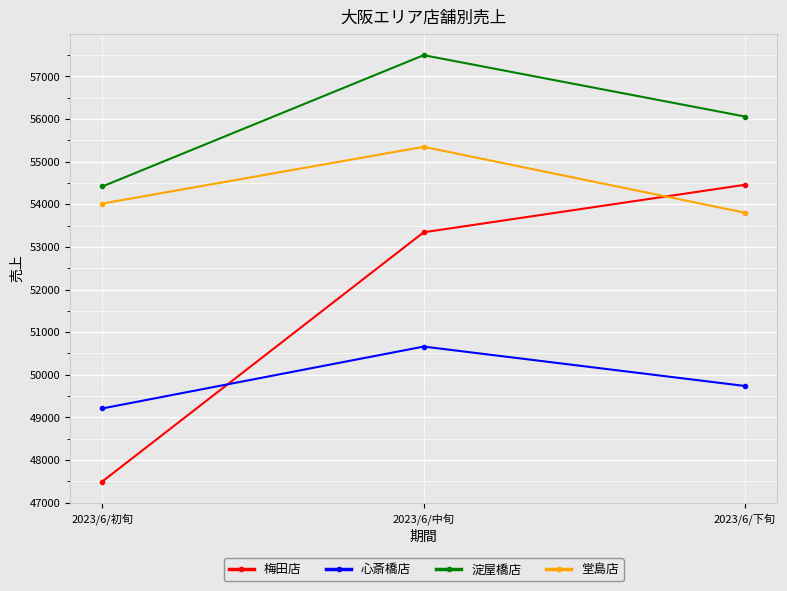

How many 梅田店 values are between 47498 and 54456?

3